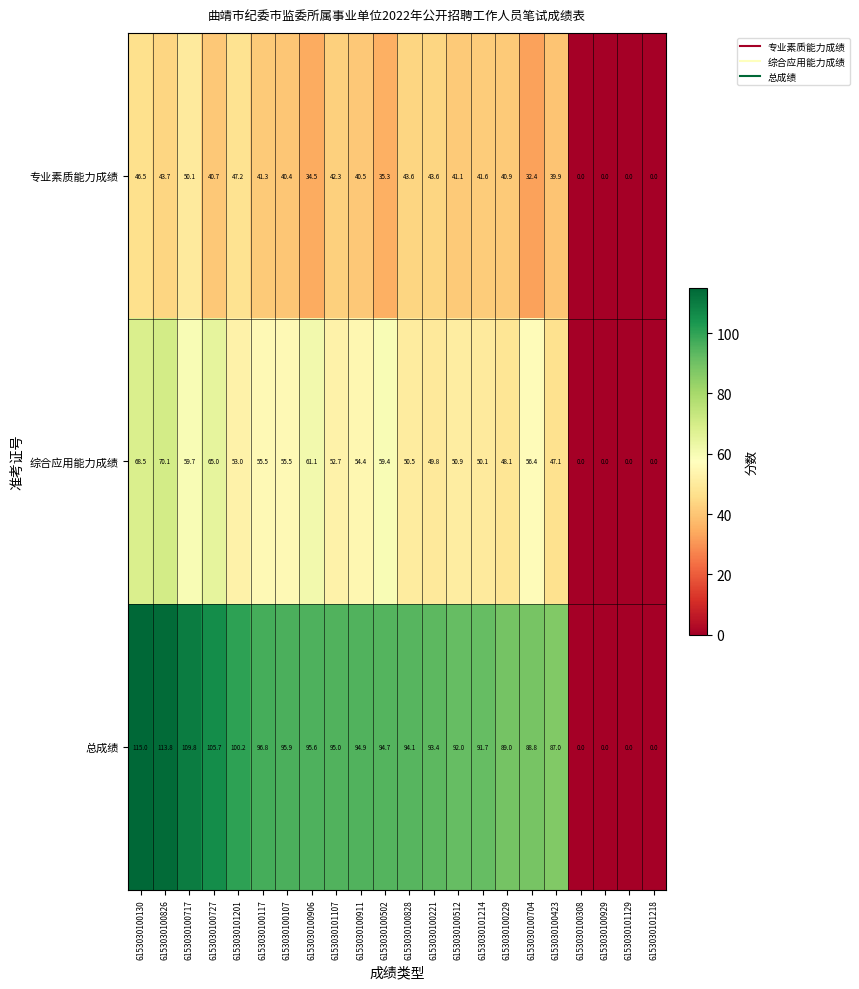

At how many categories does at least one series exceed 102?

4